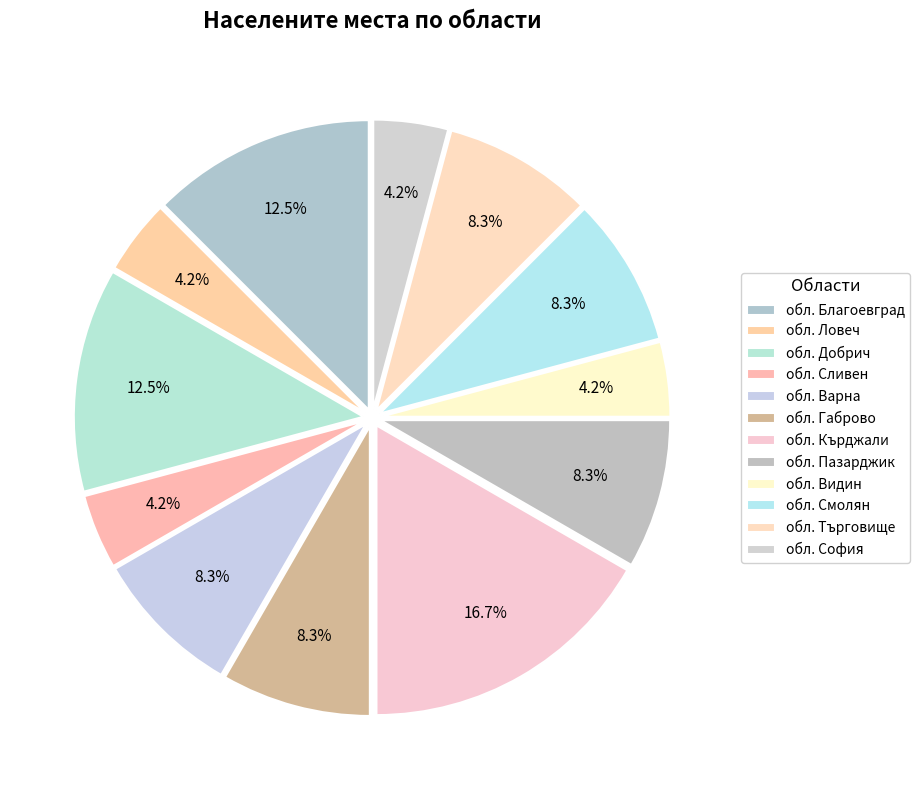

How many slices are in this pie chart?

12